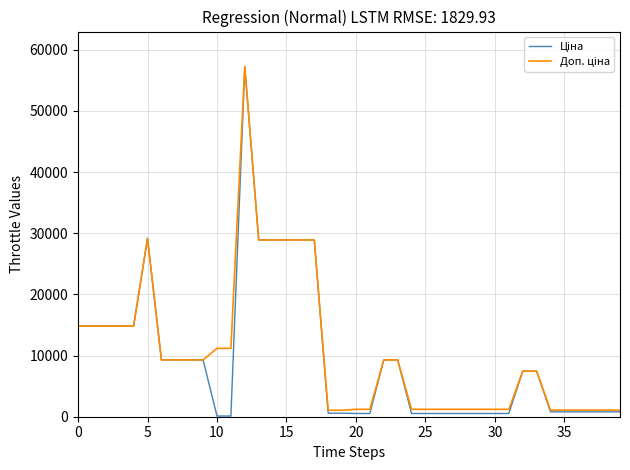

What is the greatest value displayed?

57258.0